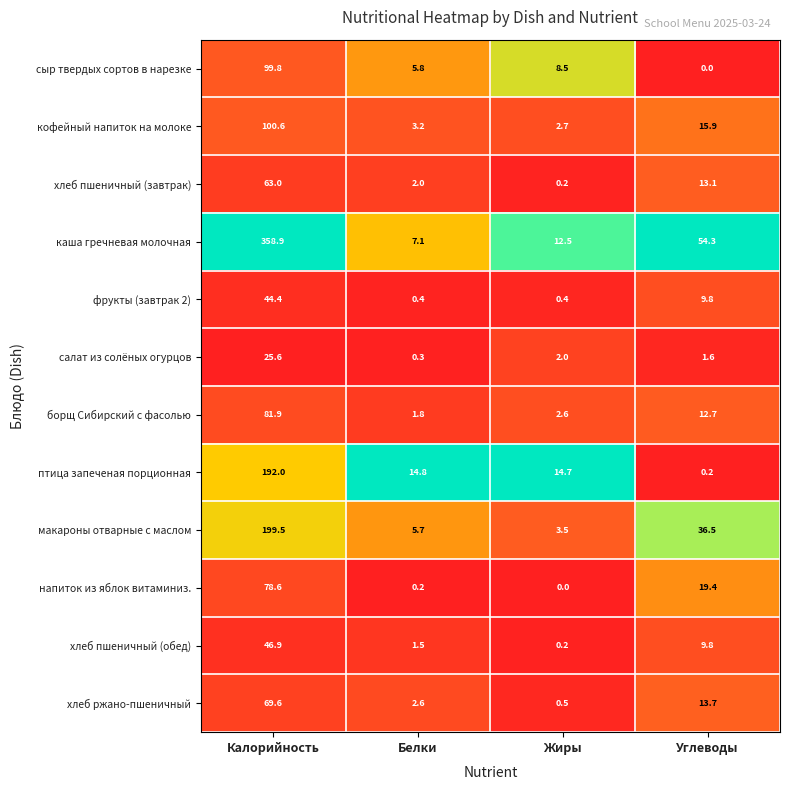

List the series in order of their peak value, highest first.

каша гречневая молочная, макароны отварные с маслом, птица запеченая порционная, кофейный напиток на молоке, сыр твердых сортов в нарезке, борщ Сибирский с фасолью, напиток из яблок витаминиз., хлеб ржано-пшеничный, хлеб пшеничный (завтрак), хлеб пшеничный (обед), фрукты (завтрак 2), салат из солёных огурцов